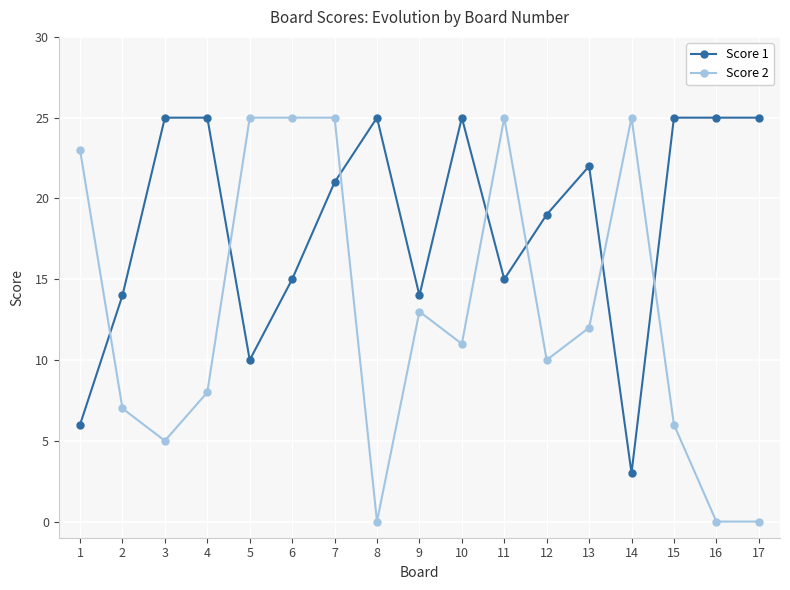

What is the maximum value for Score 1?

25